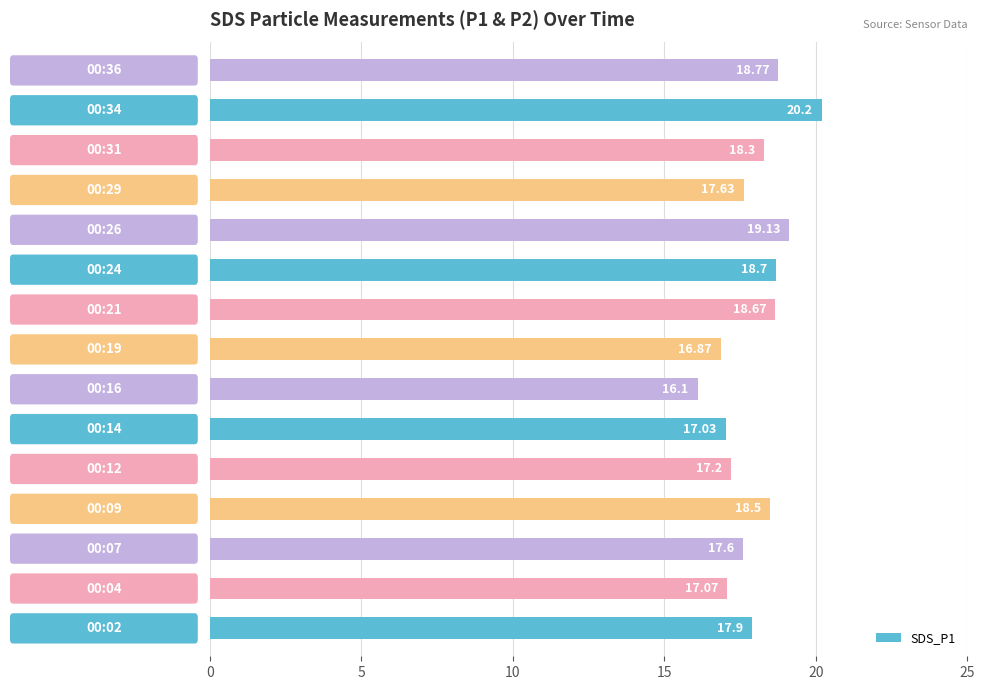

How many data points does each series have?

15